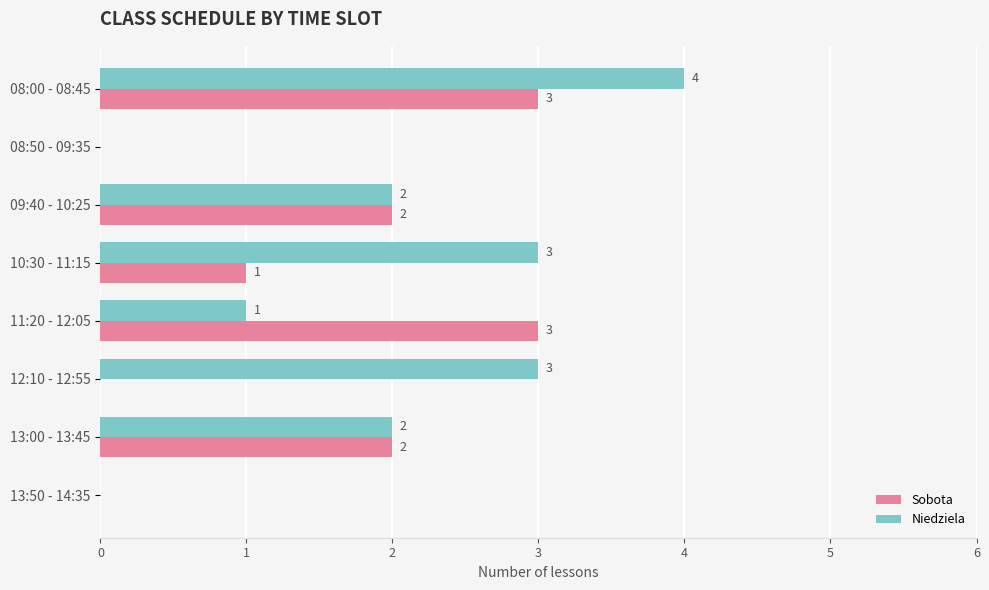

What is the total value across all series at 12:10 - 12:55?

3